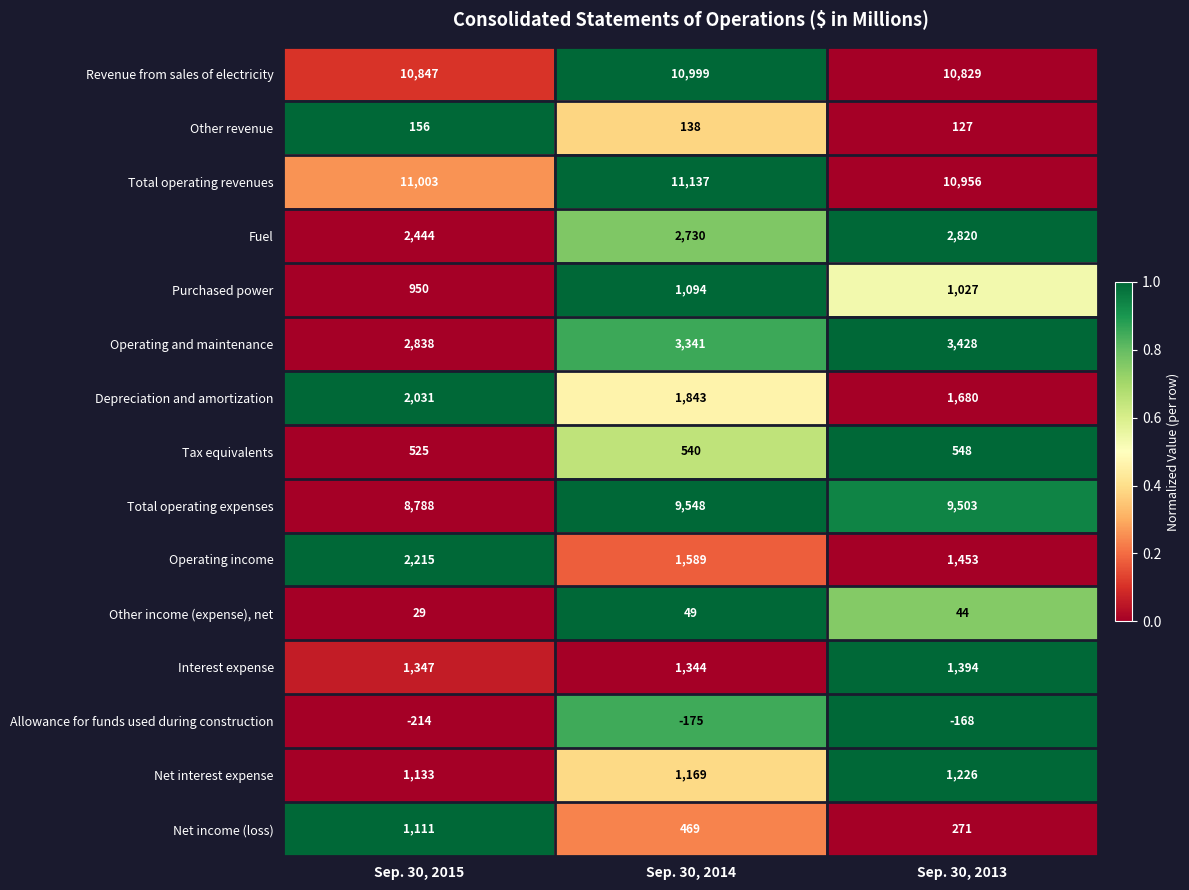

At which category is the sum across all series the highest?

Sep. 30, 2014